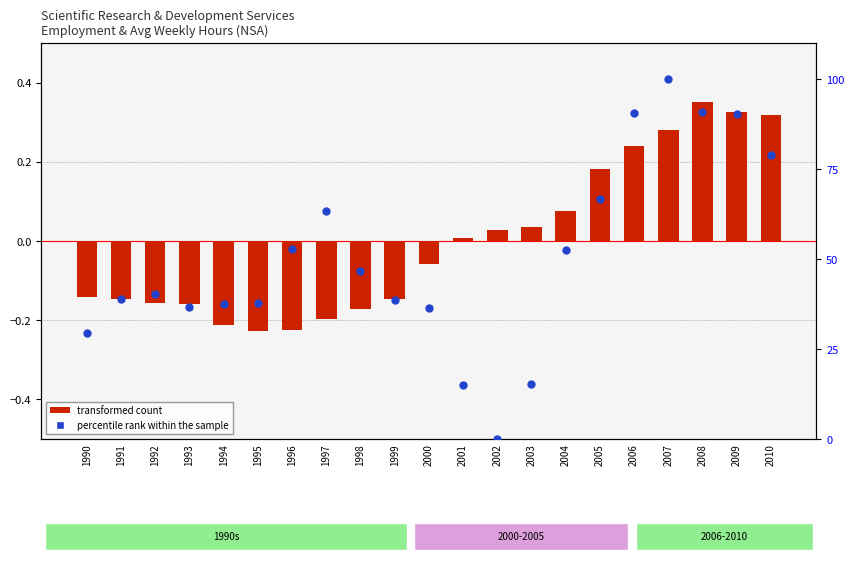

What are all the series names shown in the legend?

transformed count, percentile rank within the sample